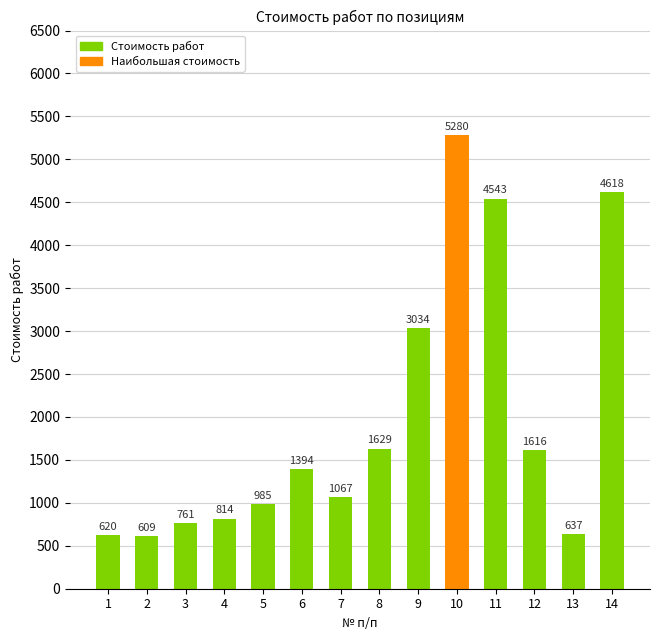

How many data points does each series have?

14